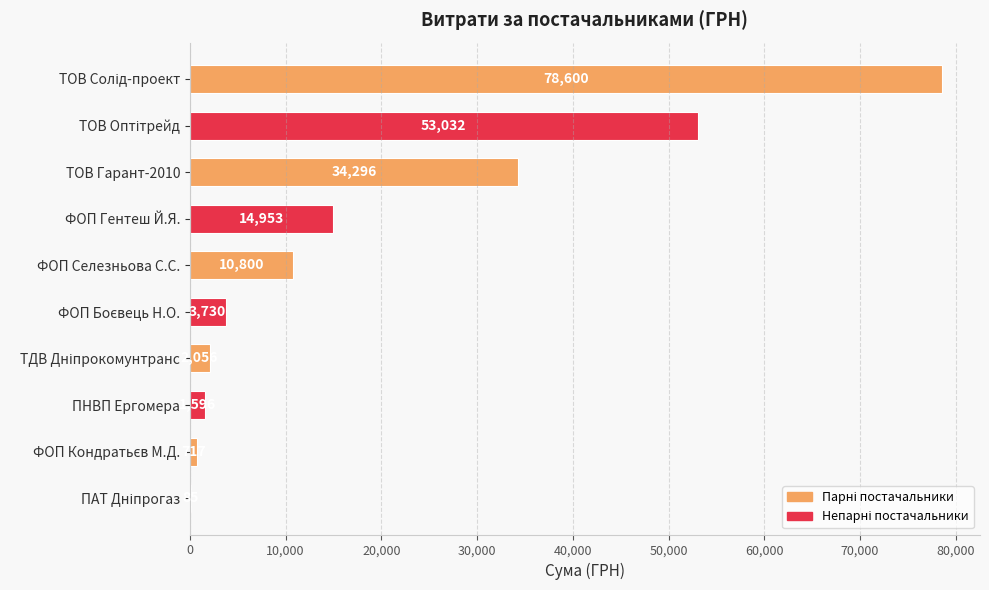

How many categories are shown in the chart?

10